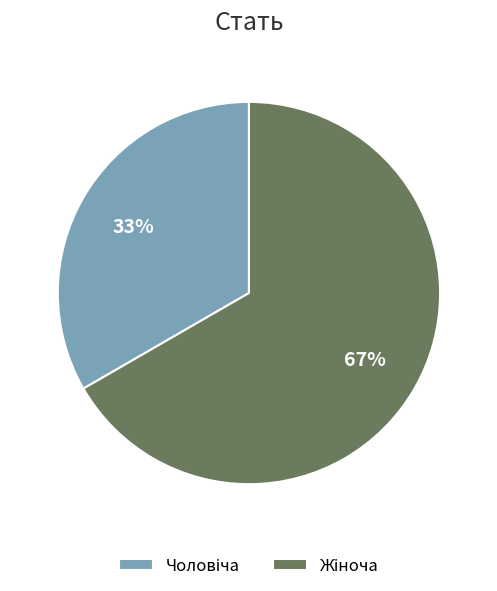

Is there a majority slice in this chart?

Yes